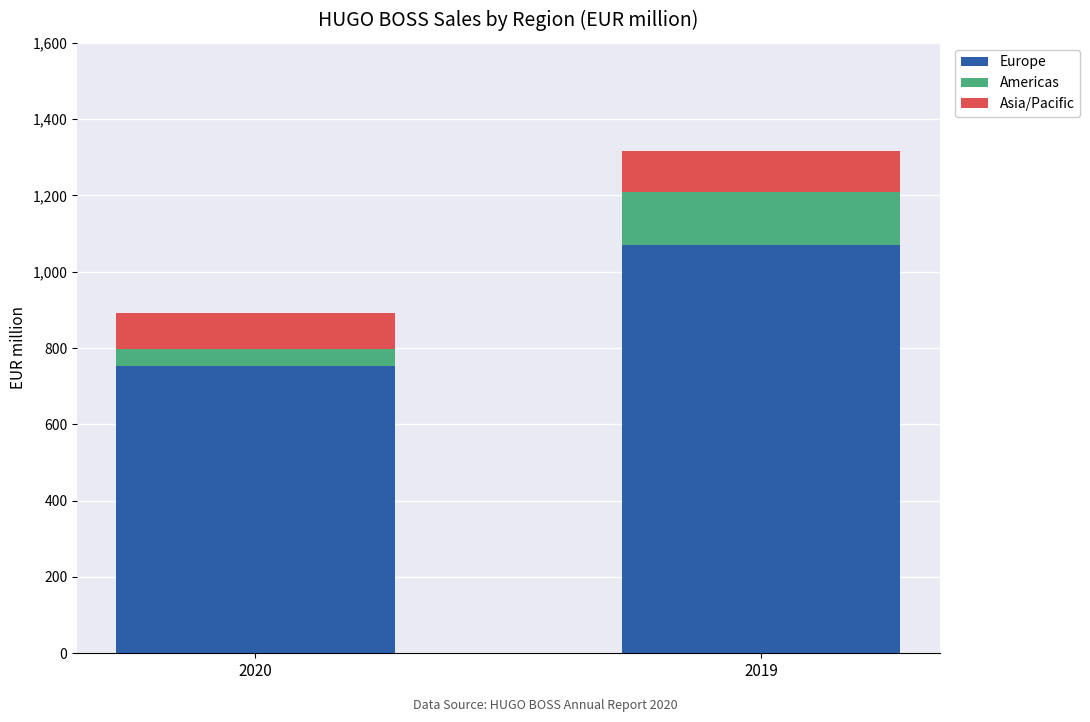

How many categories are shown in the chart?

2